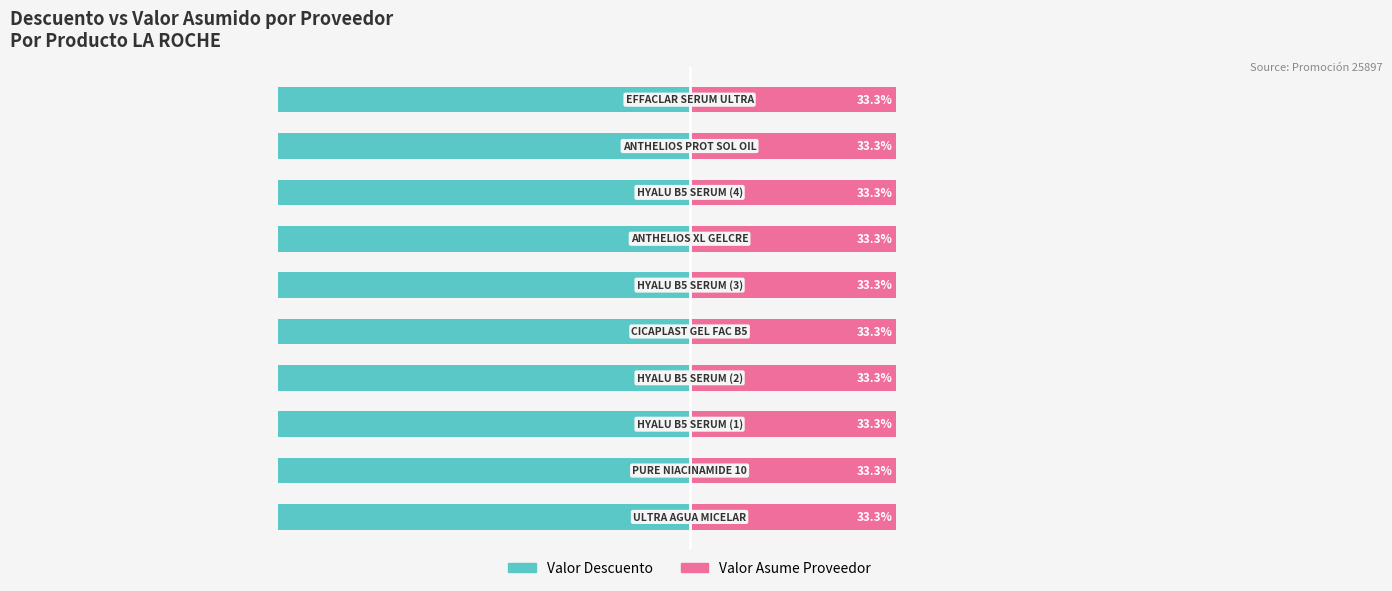

Reading right to left, what are all the values shown in this chart?

Valor Descuento: -66.7	-66.7	-66.7	-66.7	-66.7	-66.7	-66.7	-66.7	-66.7	-66.7
Valor Asume Proveedor: 33.3	33.3	33.3	33.3	33.3	33.3	33.3	33.3	33.3	33.3